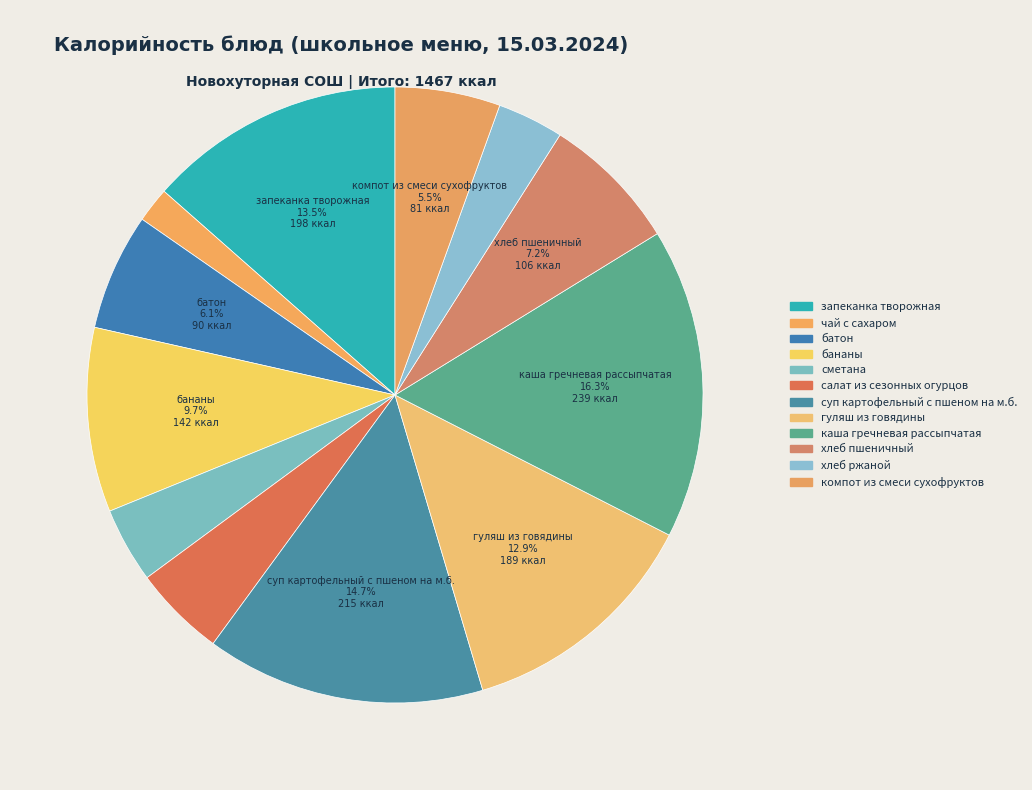

How many segments does this pie chart have?

12